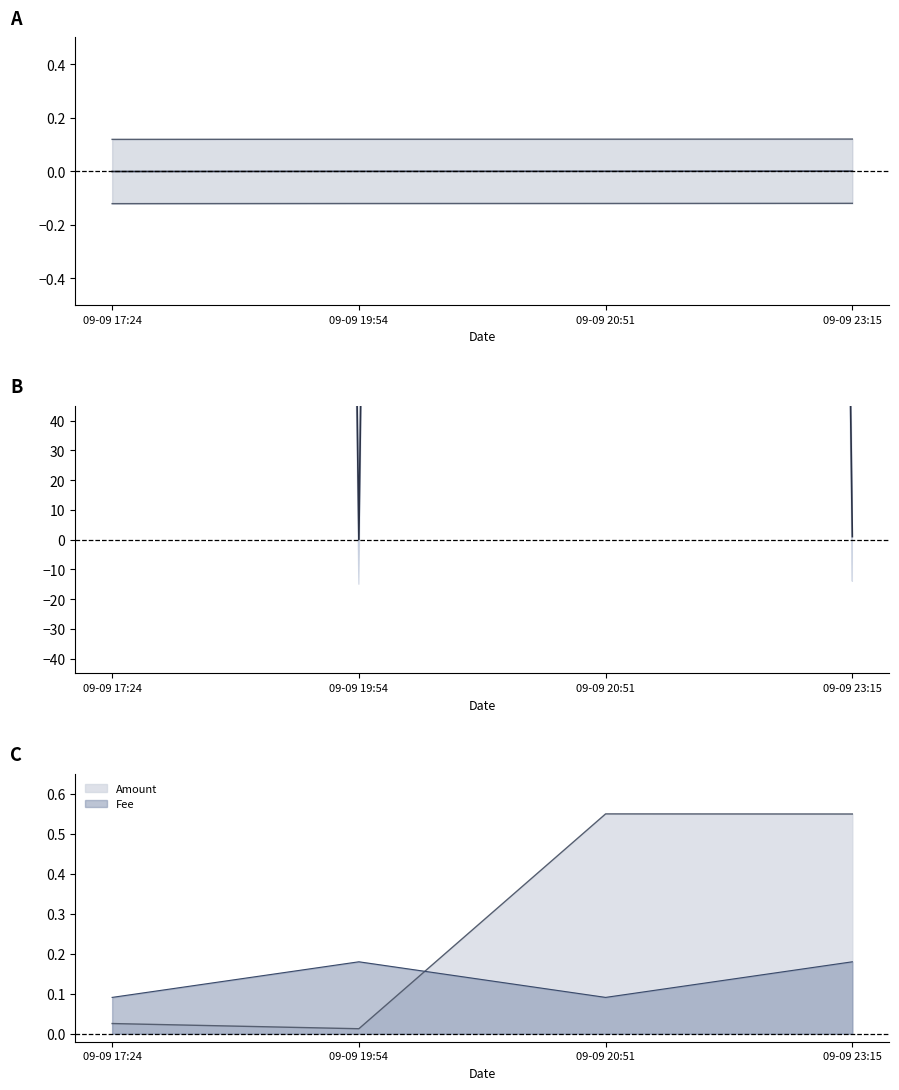

Between which two adjacent categories do Fee and Amount first intersect?

09-09 19:54 and 09-09 20:51